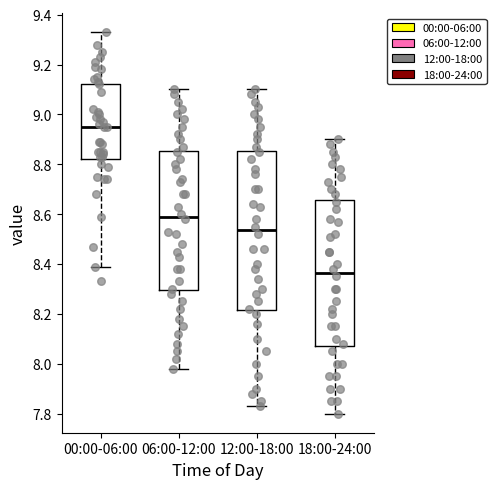

Reading left to right, transcribe this box plot: for each box, give where its median line is, the range the box spans, and where its two whiskers end, as read against the y-axis. The values are not printed on the chart, so give them approximately, as read against the axis.

00:00-06:00: median 8.96, box 8.82 to 9.12, whiskers 8.40 to 9.34
06:00-12:00: median 8.60, box 8.30 to 8.86, whiskers 7.98 to 9.10
12:00-18:00: median 8.54, box 8.22 to 8.86, whiskers 7.84 to 9.10
18:00-24:00: median 8.36, box 8.08 to 8.66, whiskers 7.80 to 8.90